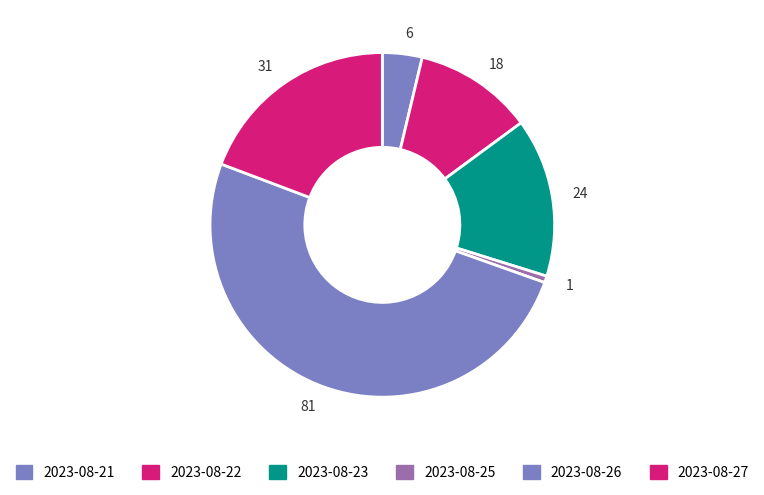

Which slice represents more than half of the pie?

81